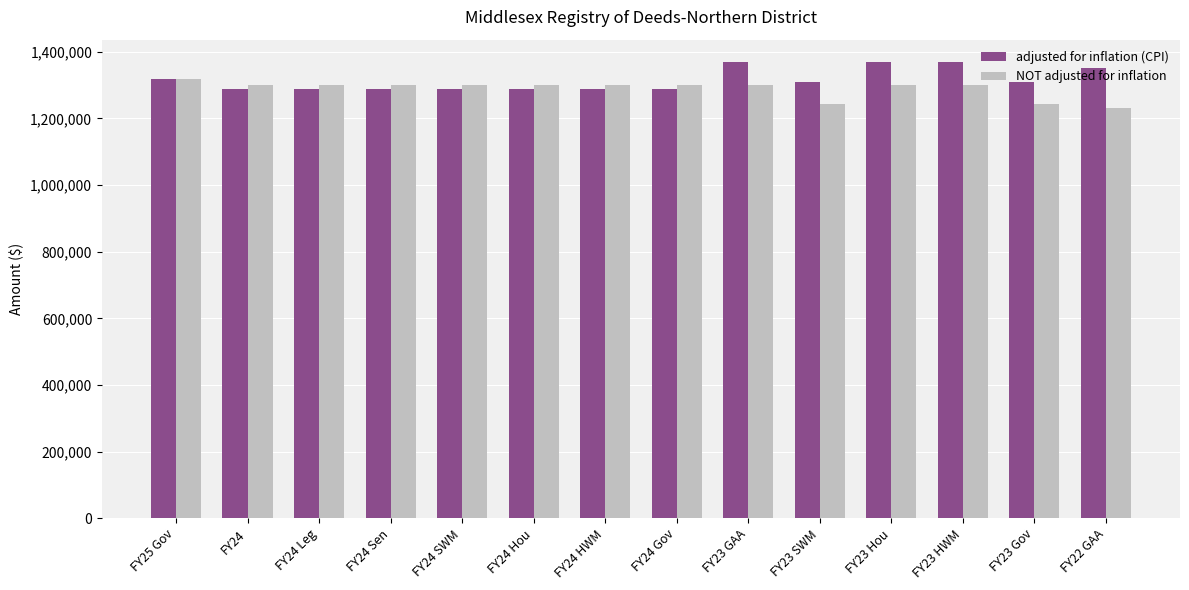

What is the label of the 2nd bar from the right?

FY23 Gov